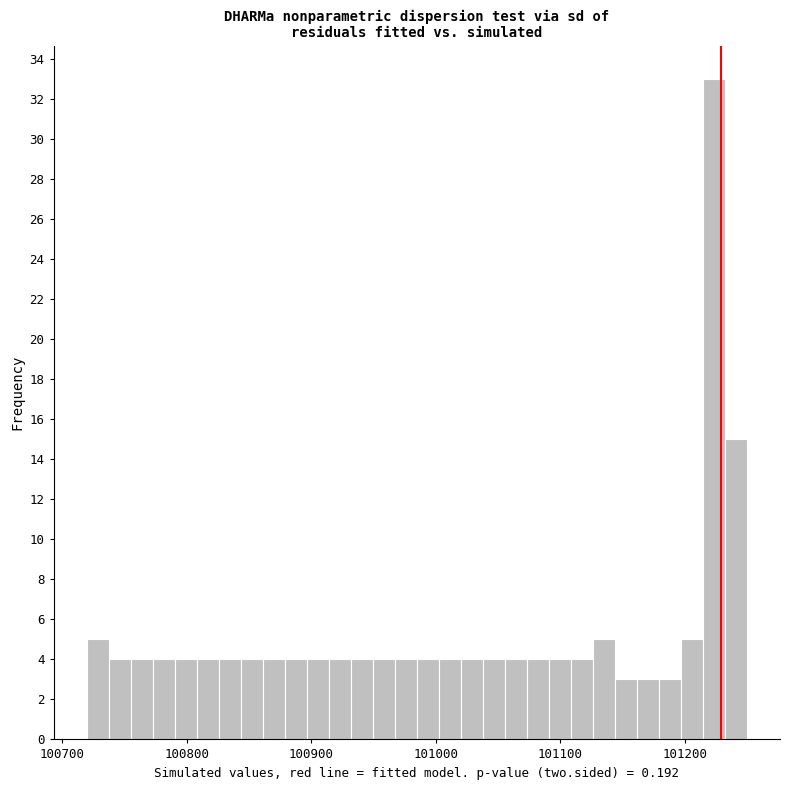

Around what value on the x-axis is the tallest bar? Give the approximate position of its centre, as read against the axis.

101220